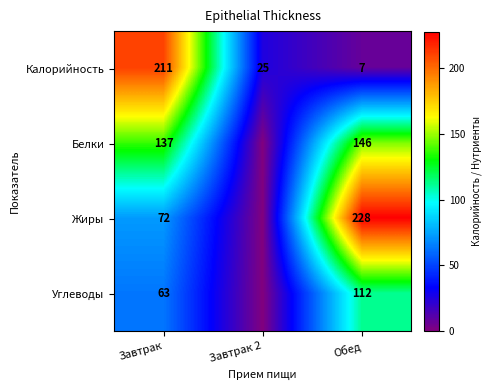

Is the value of Жиры at Обед greater than the value of Белки at Обед?

Yes